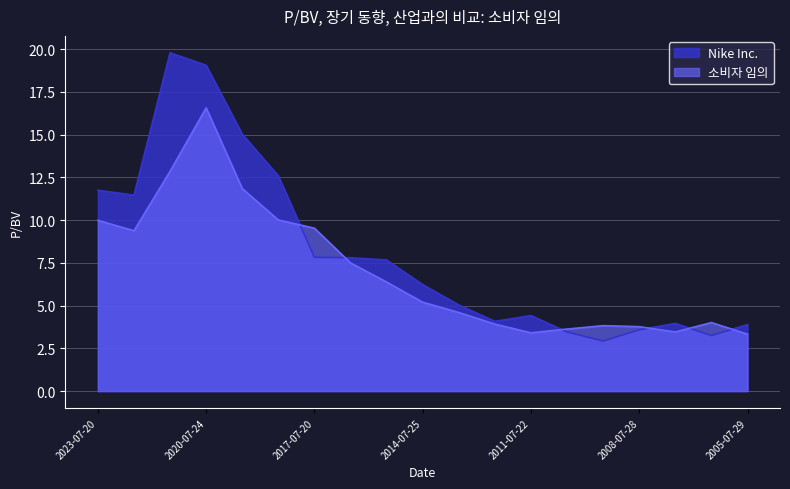

How many data points does each series have?

19